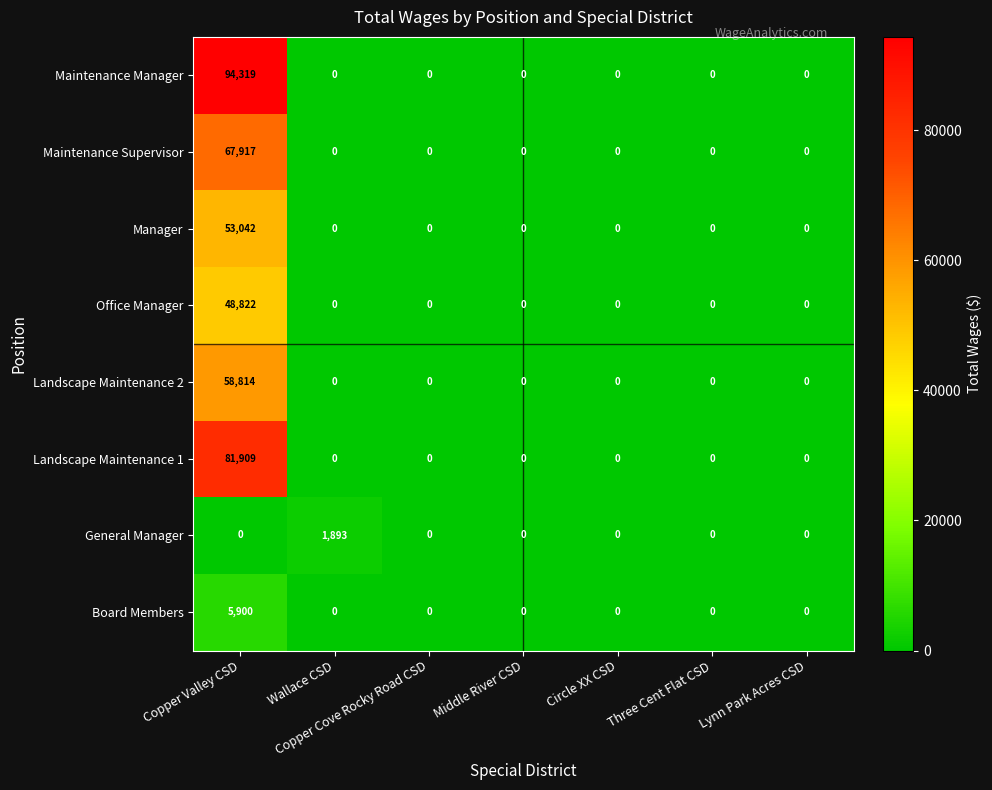

What is the sum of the Maintenance Supervisor values at Copper Valley CSD and Middle River CSD?

67917